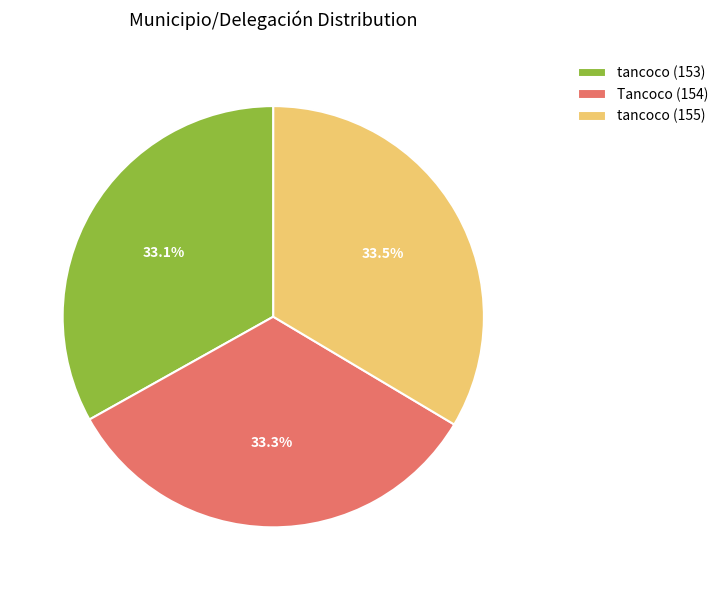

The tancoco (153) slice represents 21% of the pie. True or false?

False